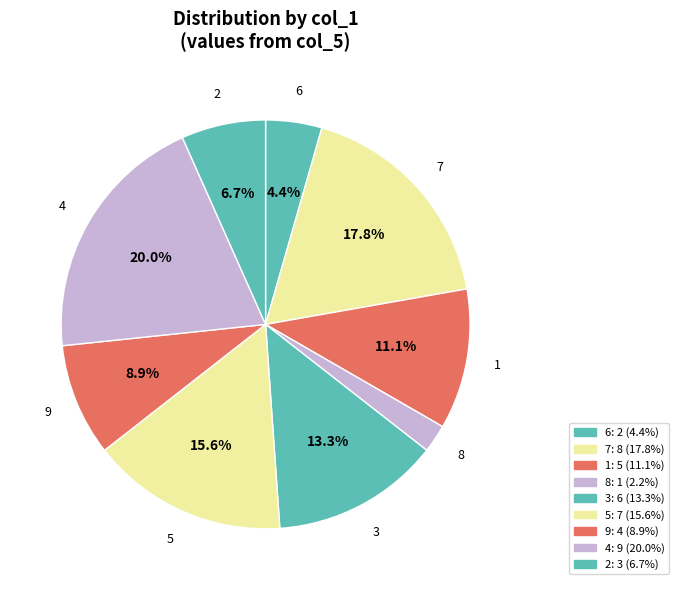

How many slices are in this pie chart?

9